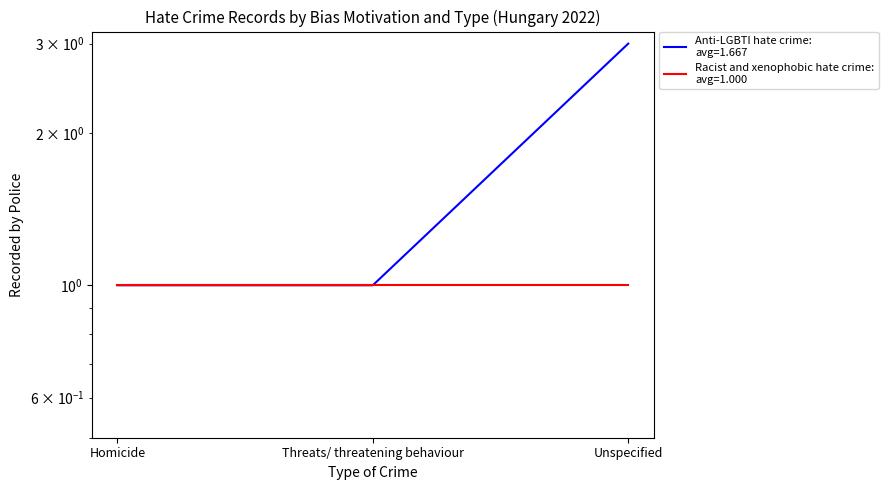

List the labels in order of value, smallest first.

Homicide, Threats/ threatening behaviour, Unspecified